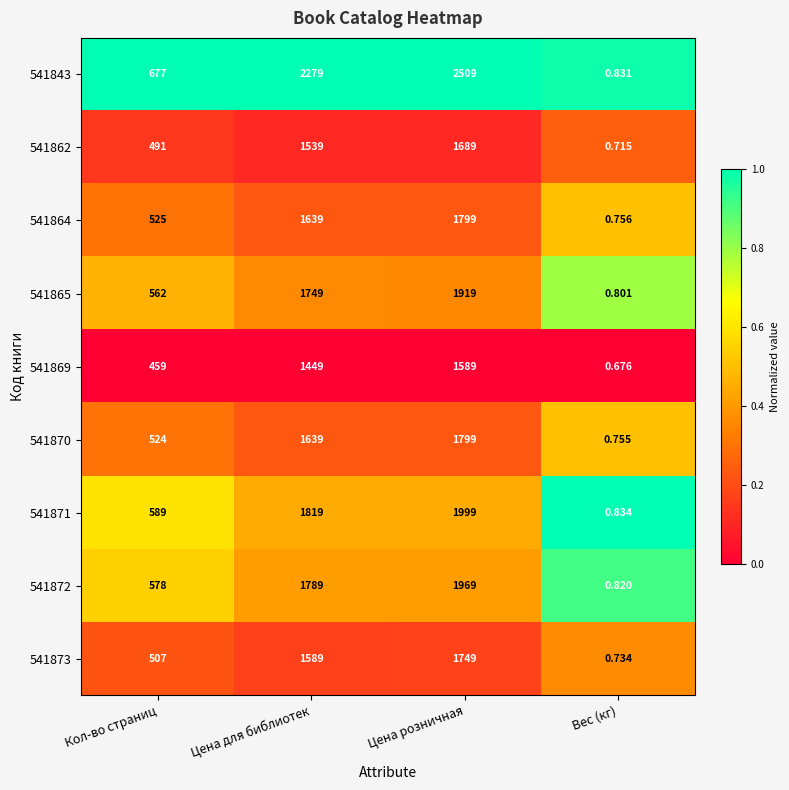

Rank the categories by 541865 value from highest to lowest.

Цена розничная, Цена для библиотек, Кол-во страниц, Вес (кг)